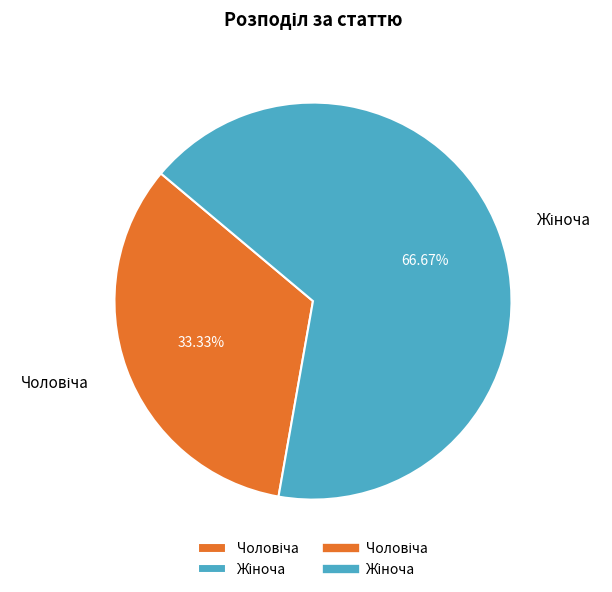

Is there a majority slice in this chart?

Yes